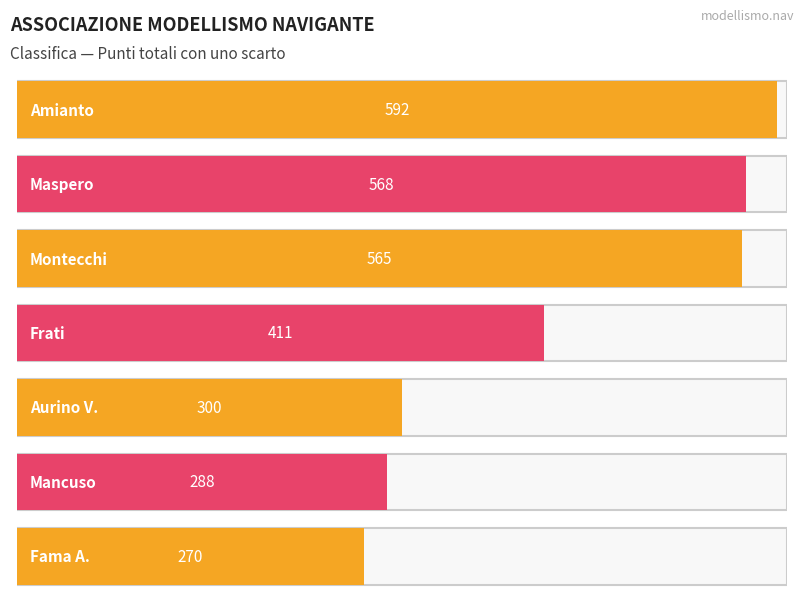

Are the bars grouped side by side (vs. stacked)?

No